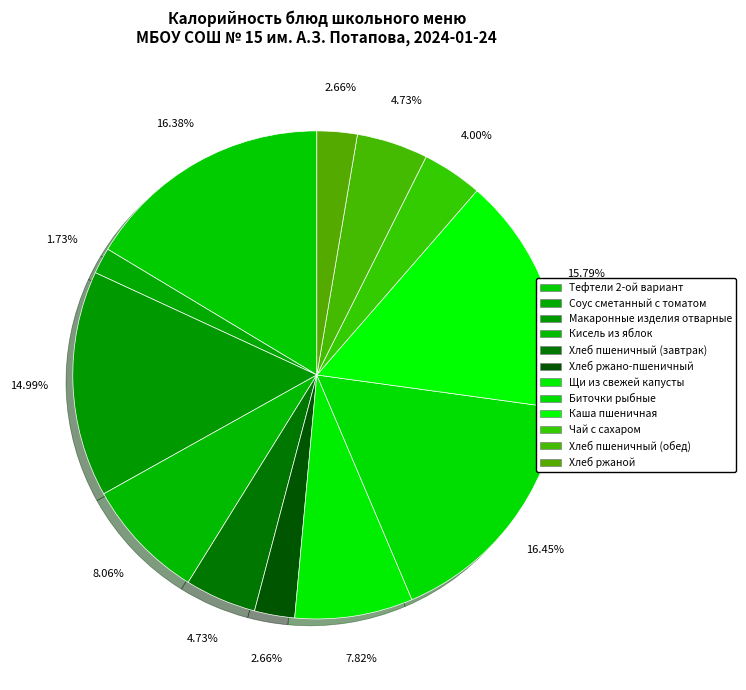

How many segments does this pie chart have?

12